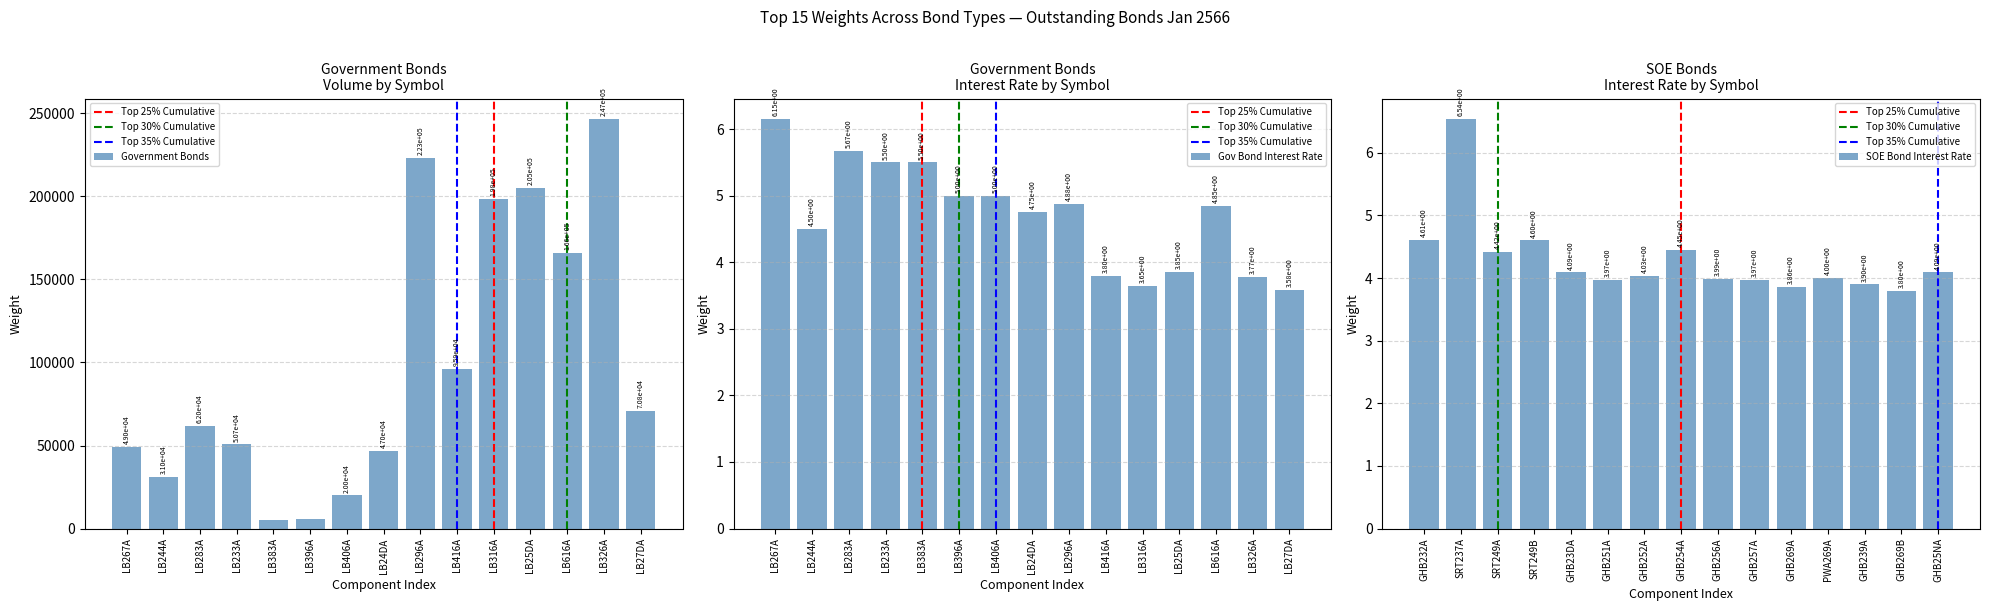

How many bars are there in total?

15